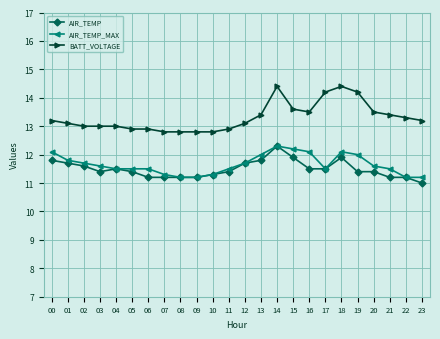

Reading left to right, extract all data points from this chart.

AIR_TEMP: 11.8	11.7	11.6	11.4	11.5	11.4	11.2	11.2	11.2	11.2	11.3	11.4	11.7	11.8	12.3	11.9	11.5	11.5	11.9	11.4	11.4	11.2	11.2	11.0
AIR_TEMP_MAX: 12.1	11.8	11.7	11.6	11.5	11.5	11.5	11.3	11.2	11.2	11.3	11.5	11.7	12.0	12.3	12.2	12.1	11.5	12.1	12.0	11.6	11.5	11.2	11.2
BATT_VOLTAGE: 13.2	13.1	13.0	13.0	13.0	12.9	12.9	12.8	12.8	12.8	12.8	12.9	13.1	13.4	14.4	13.6	13.5	14.2	14.4	14.2	13.5	13.4	13.3	13.2